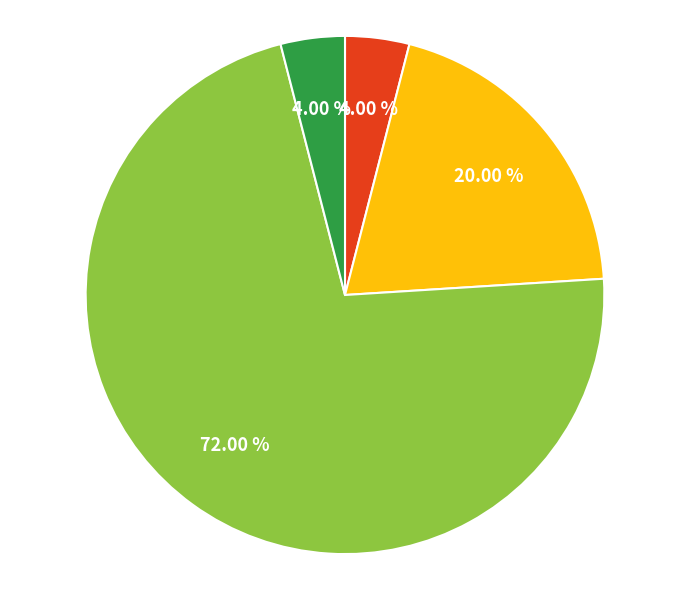

How many segments does this pie chart have?

4